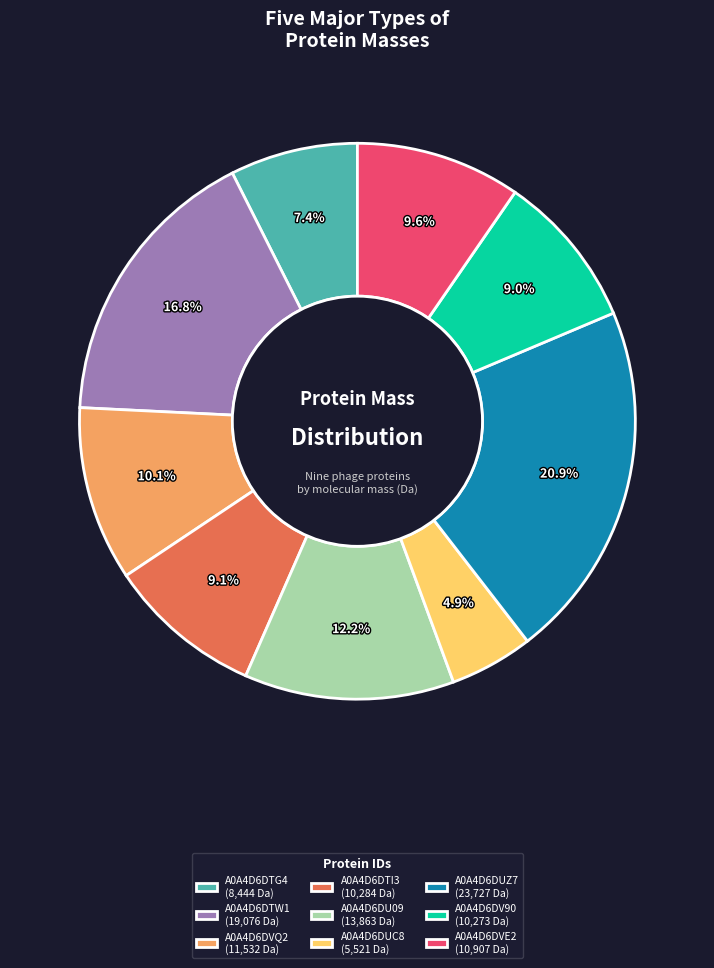

To the nearest percent, what percentage of the pie is A0A4D6DU09?

12%